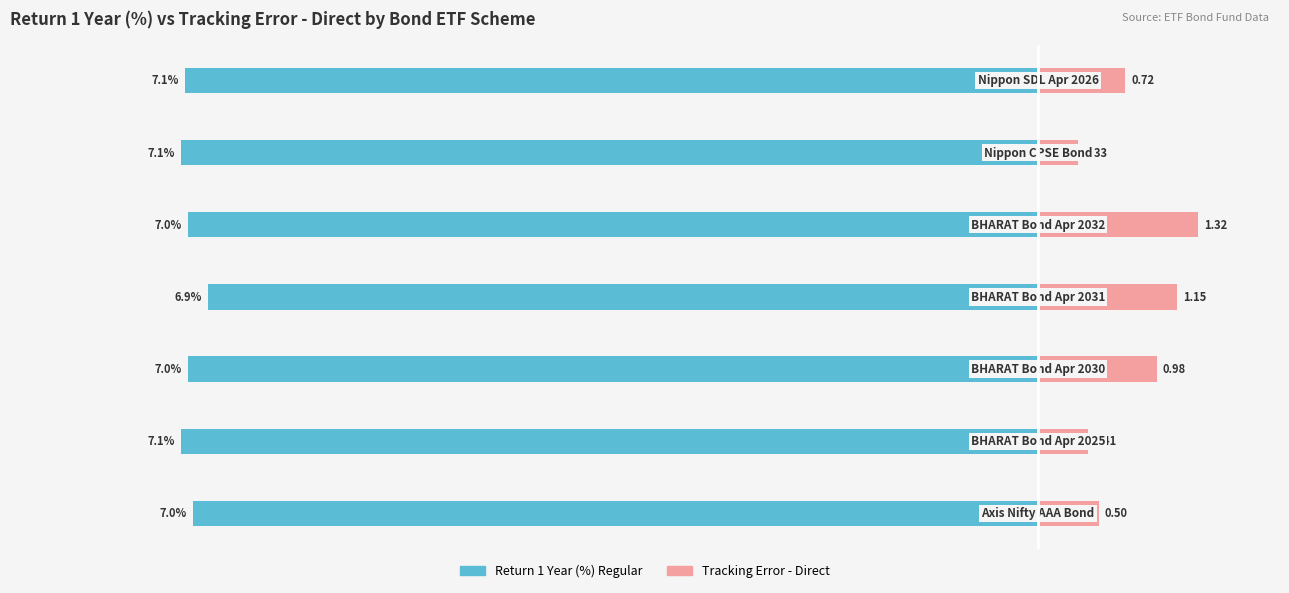

Reading left to right, what are all the values shown in this chart?

Return 1 Year (%) Regular: -7.0	-7.1	-7.0	-6.9	-7.0	-7.1	-7.1
Tracking Error - Direct: 0.5	0.4	1.0	1.1	1.3	0.3	0.7